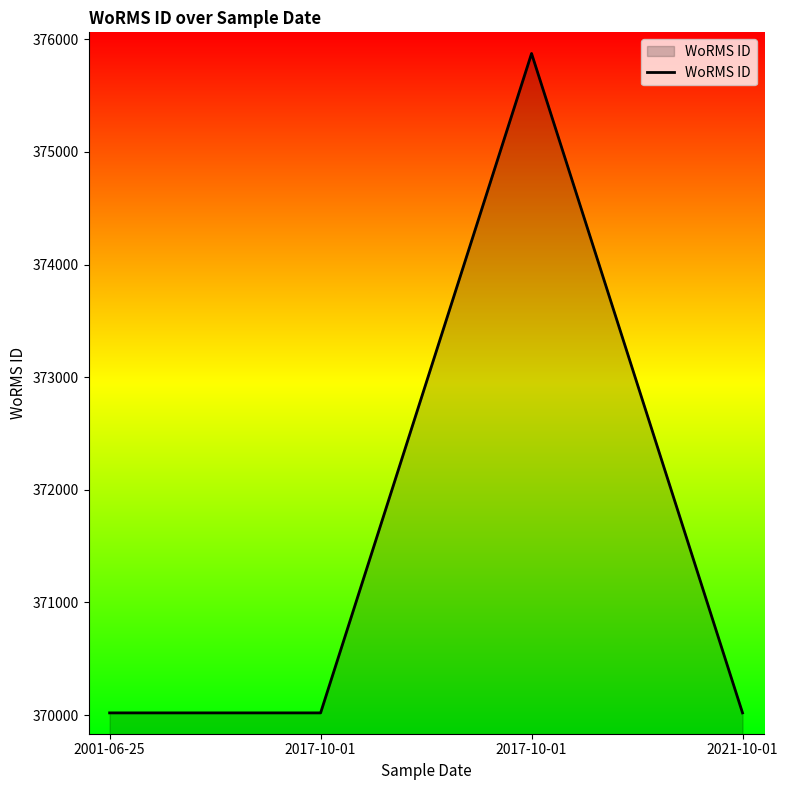

Count the number of values greater than 370019.

1